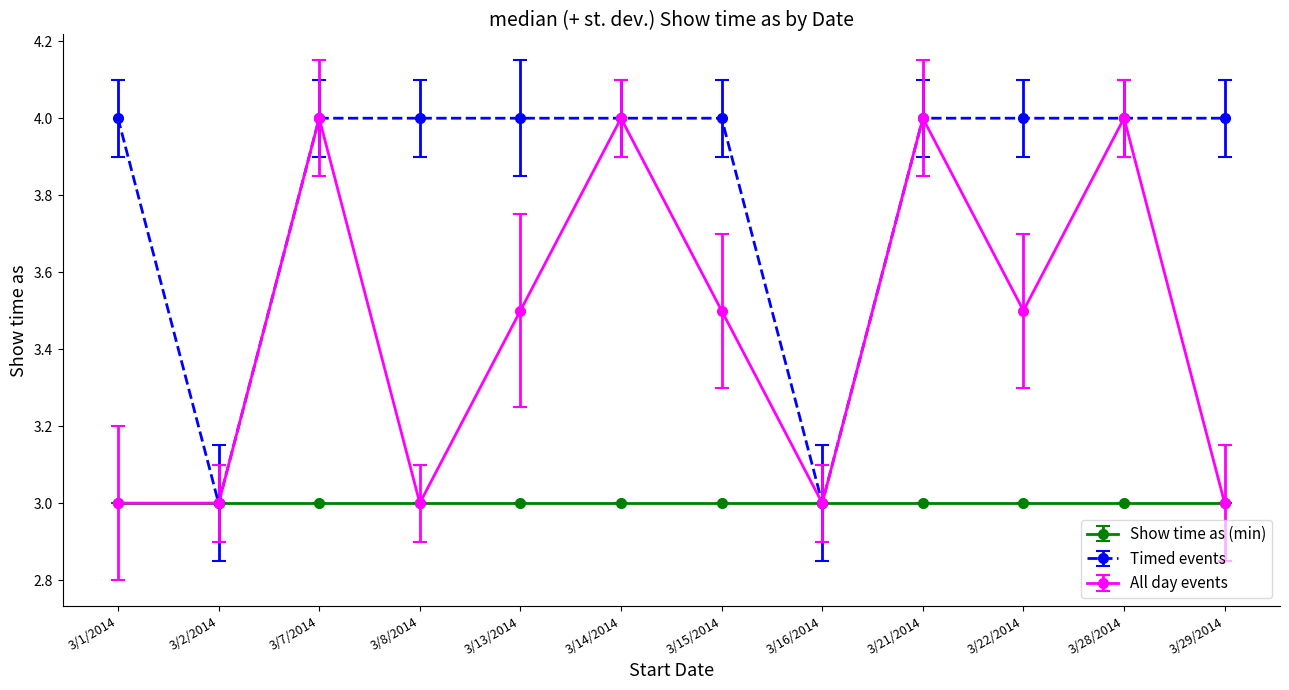

What are all the series names shown in the legend?

Show time as (min), Timed events, All day events